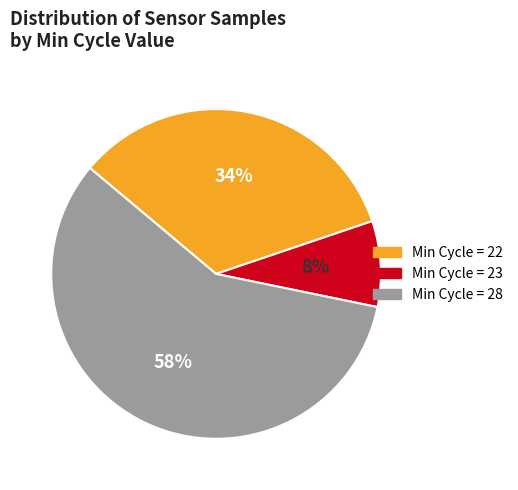

Is the sum of Min Cycle = 28 and Min Cycle = 23 greater than half?

Yes